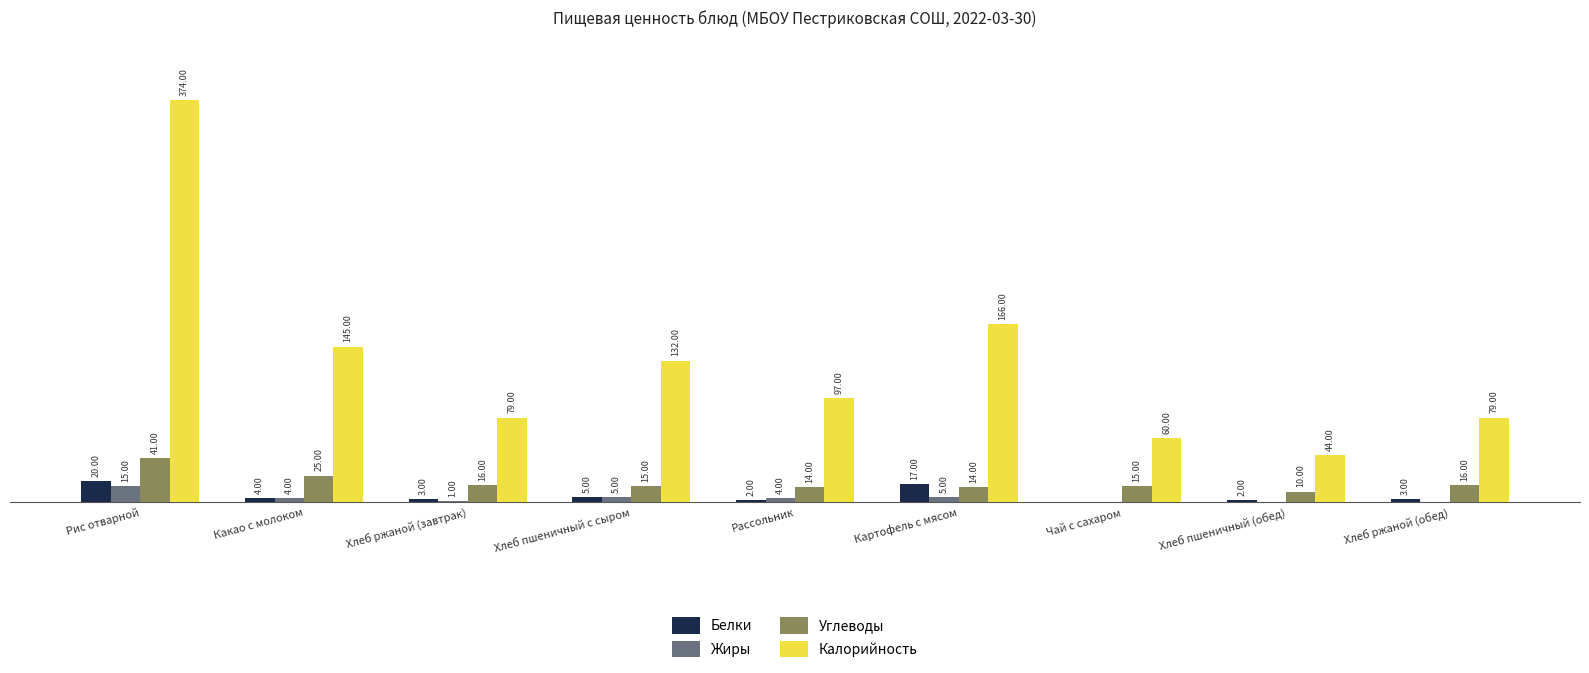

At which category is the sum across all series the highest?

Рис отварной